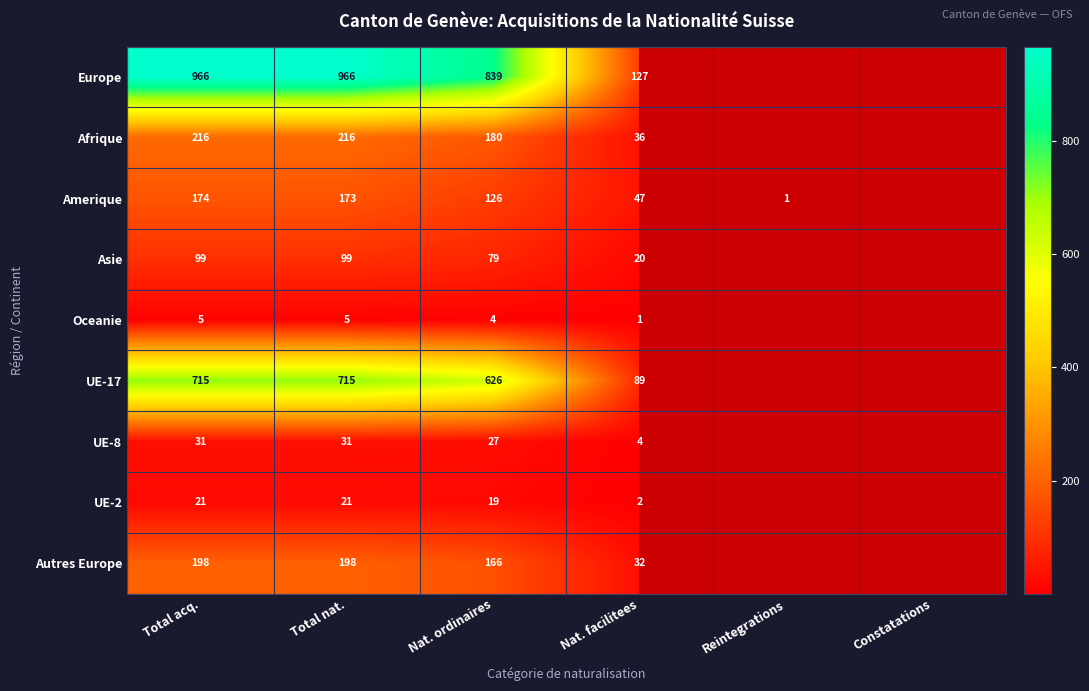

What is the total value across all series at Total acq.?

2425